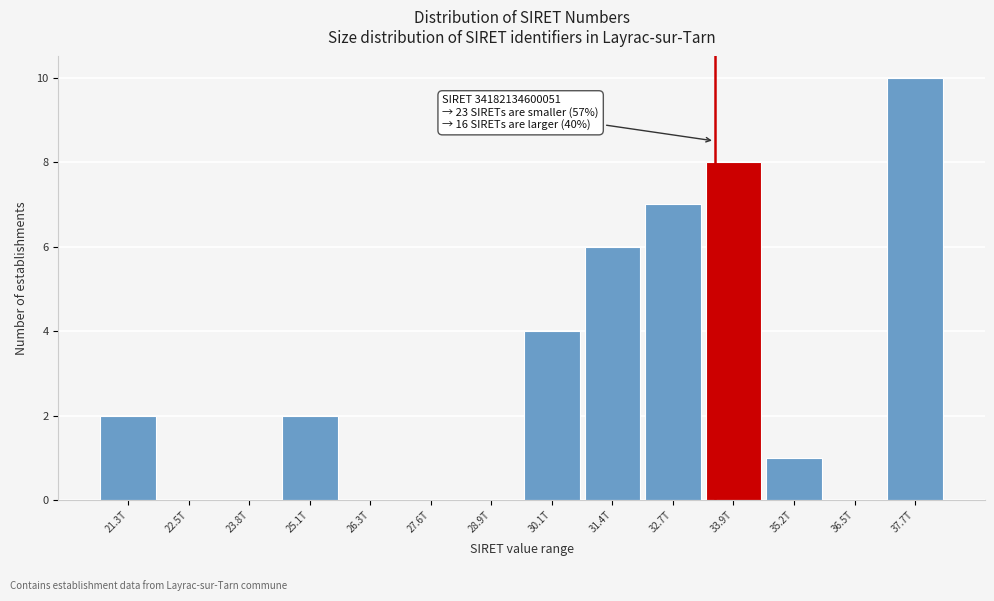

Reading left to right, extract all data points from this chart.

21.3T=2	22.5T=0	23.8T=0	25.1T=2	26.3T=0	27.6T=0	28.9T=0	30.1T=4	31.4T=6	32.7T=7	33.9T=8	35.2T=1	36.5T=0	37.7T=10